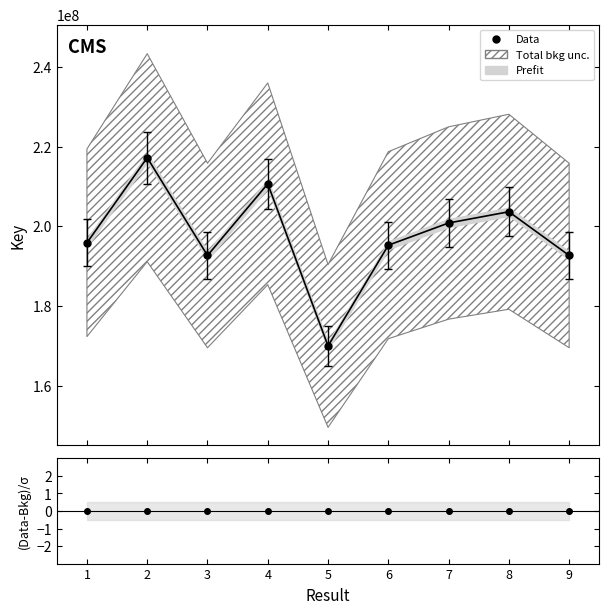

How many data points are less than 195883455?

4